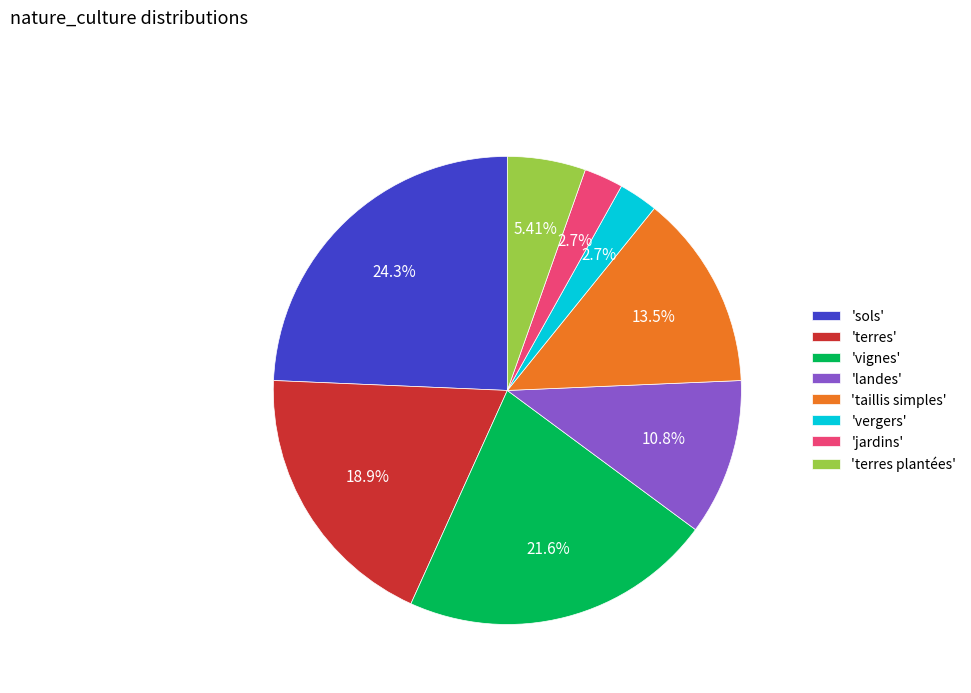

What is the largest slice in the pie chart?

'sols'